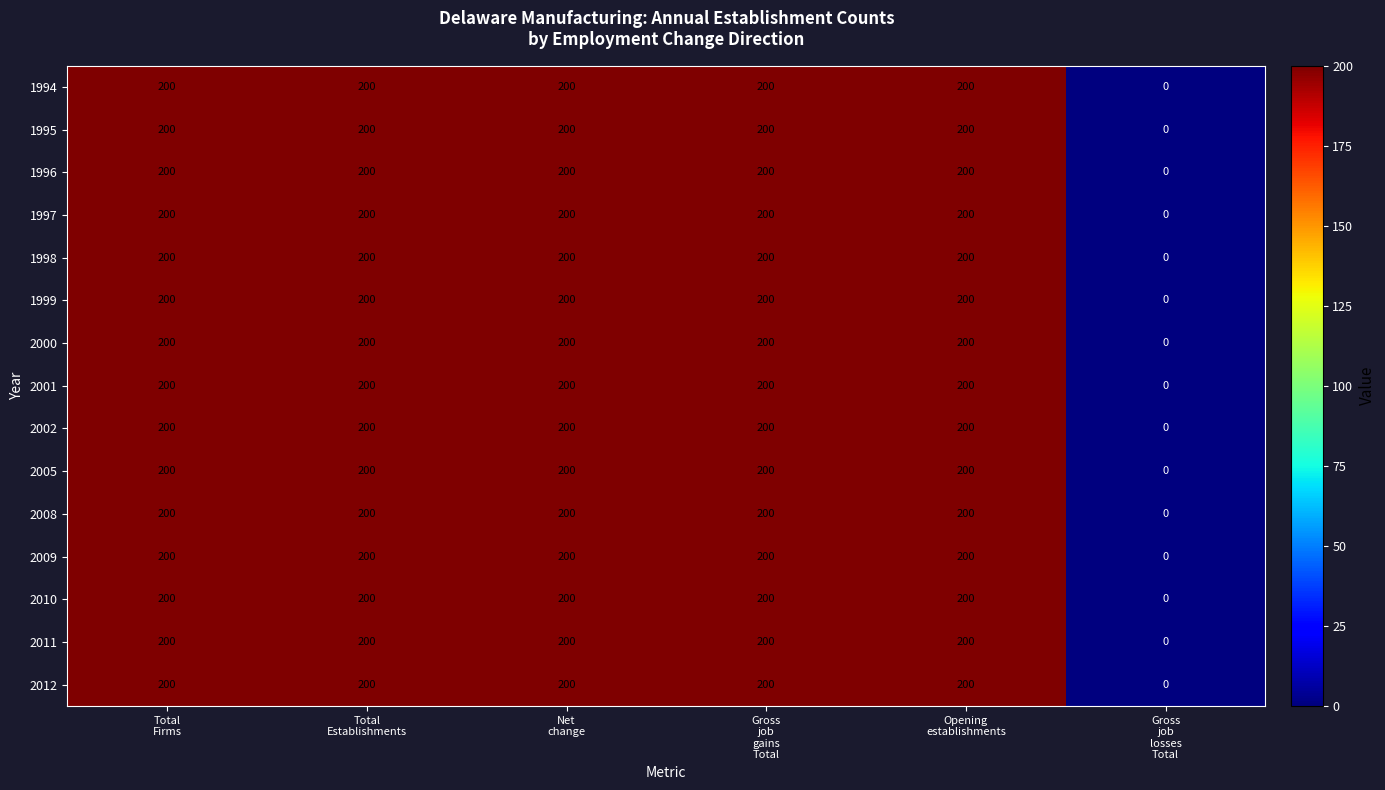

What is the maximum value for 2001?

200